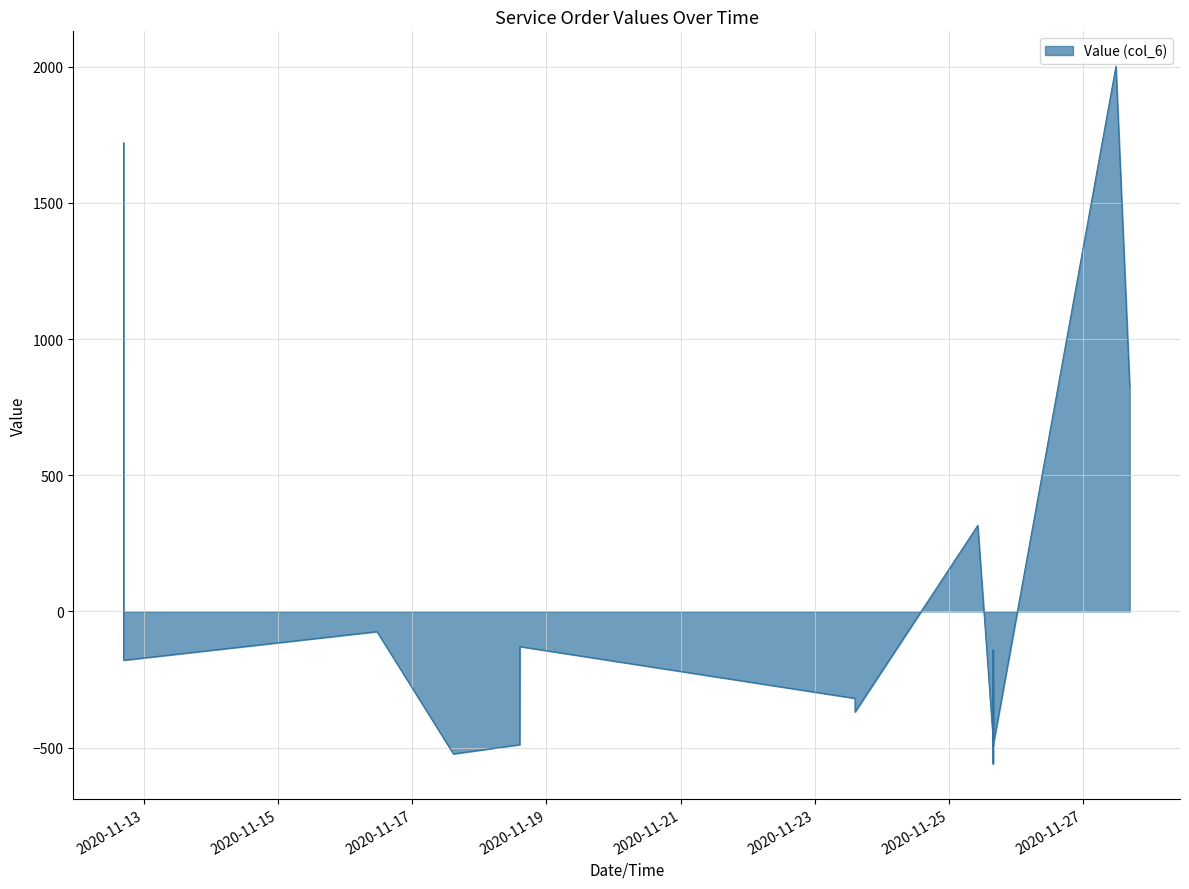

Reading left to right, list all the values displayed in this chart.

2020-11-12 16:44:00=1721.0	2020-11-12 16:44:39=-179.0	2020-11-16 11:21:31=-74.0	2020-11-17 14:42:48=-523.0	2020-11-18 14:26:11=-489.0	2020-11-18 14:29:26=-129.0	2020-11-23 14:22:39=-319.0	2020-11-23 14:23:09=-369.0	2020-11-25 10:17:36=316.0	2020-11-25 15:46:49=-469.0	2020-11-25 15:46:49=-560.0	2020-11-25 15:46:49=-269.0	2020-11-25 15:46:49=-449.0	2020-11-25 15:46:49=-400.3	2020-11-25 15:46:49=-141.5	2020-11-25 15:46:49=-493.4	2020-11-27 11:43:13=2002.0	2020-11-27 16:38:38=826.0